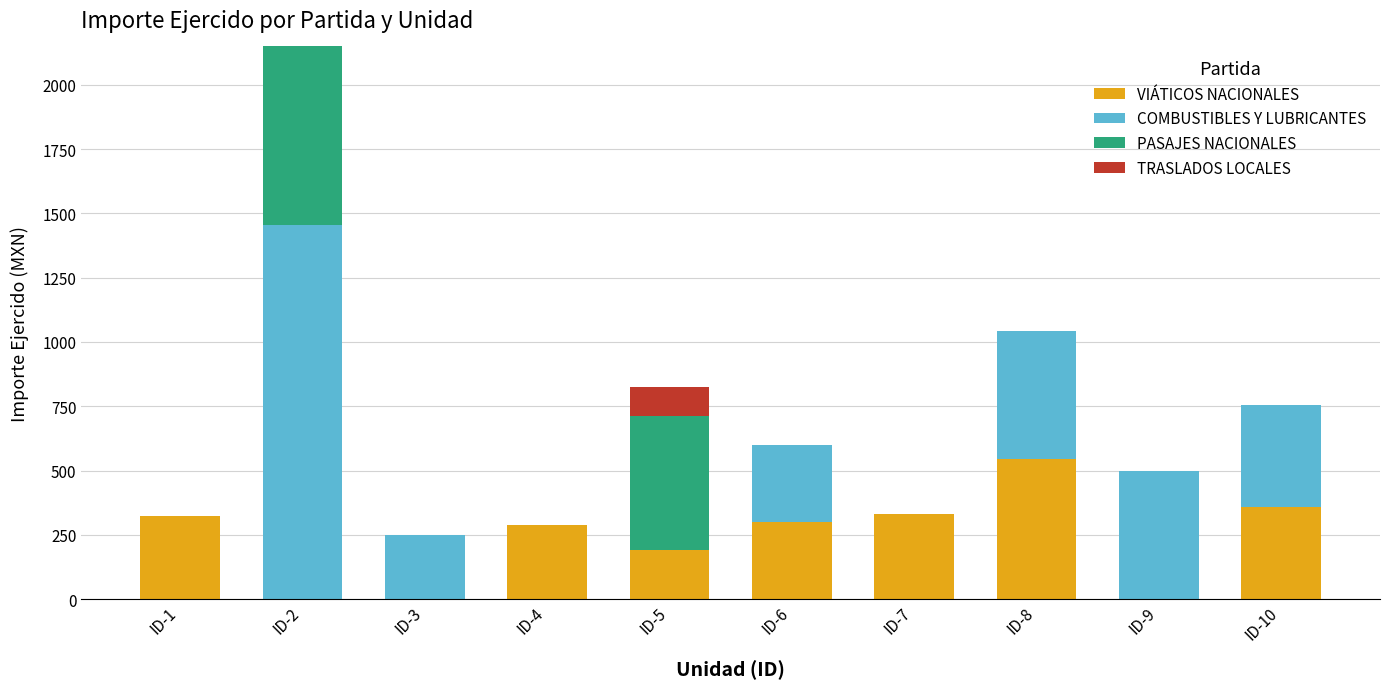

Count the number of categories in the chart.

10